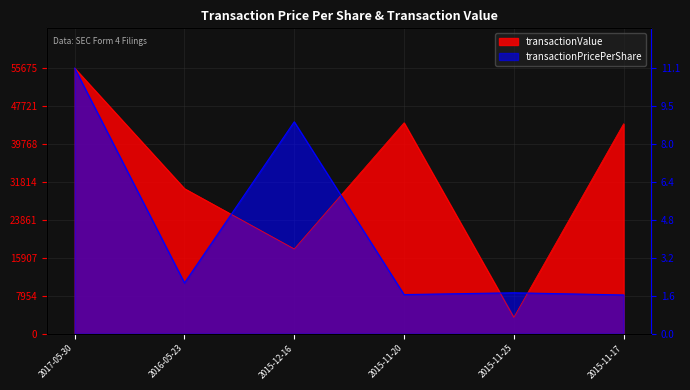

What is the spread (max minus min) of values at 2015-11-20?

36029.3